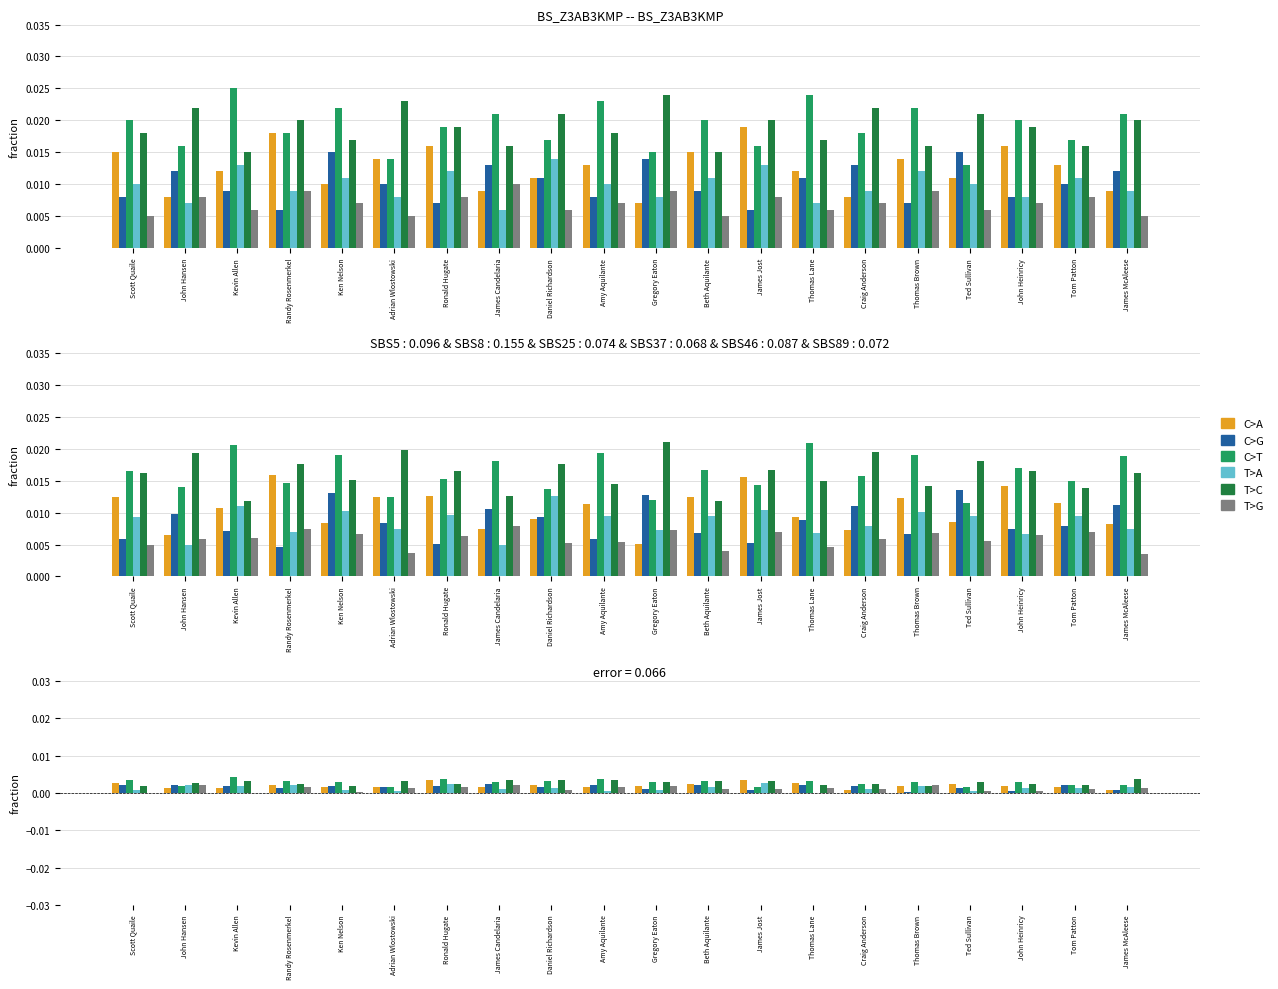

How many data points does each series have?

20